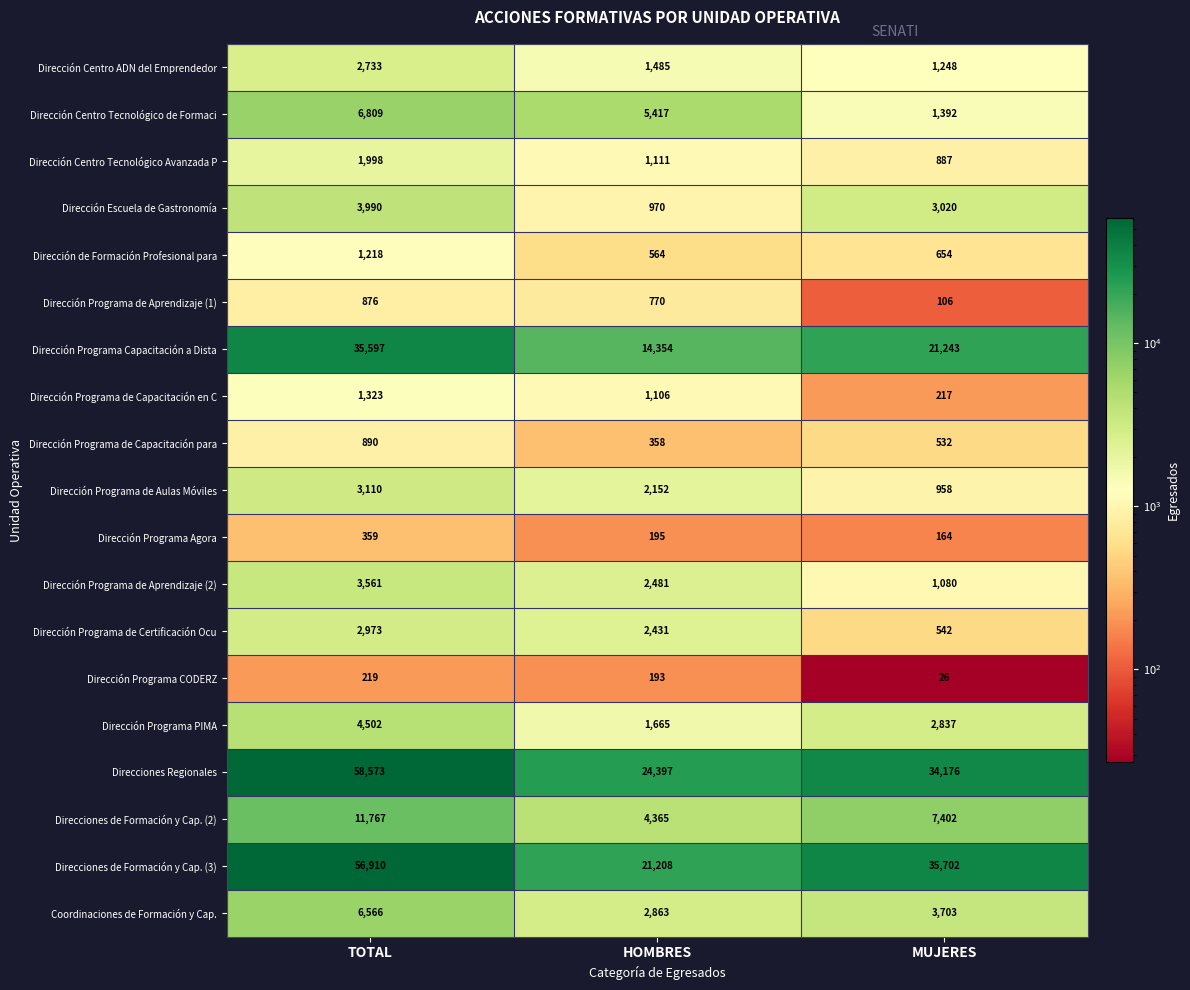

What is the sum of all Dirección Programa Capacitación a Dista values?

71194